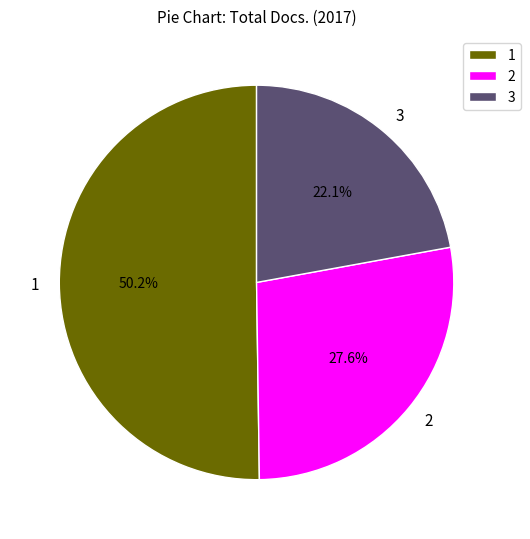

What is the ratio of the value at 3 to the value at 2?

0.8